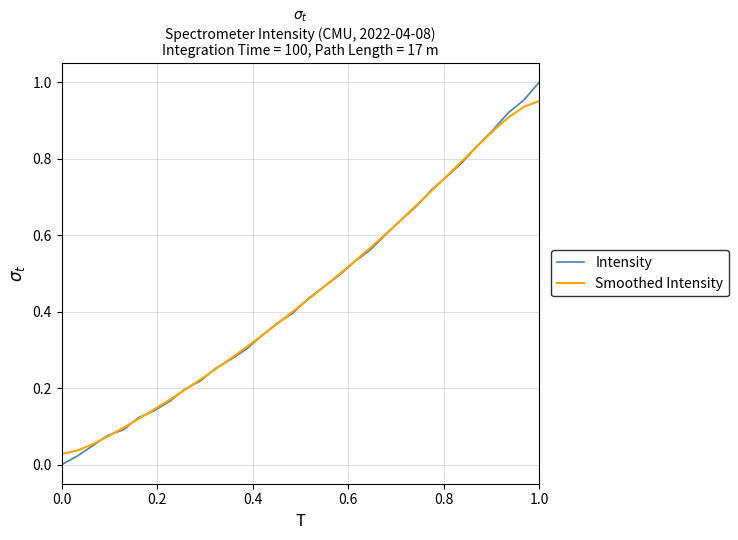

Rank the series by their maximum value, from lowest to highest.

Smoothed Intensity, Intensity